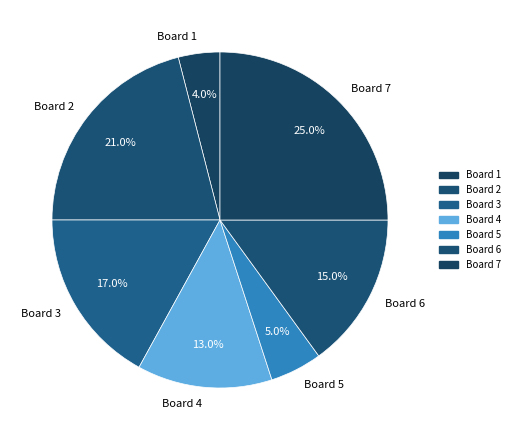

To the nearest percent, what portion does Board 5 represent?

5%